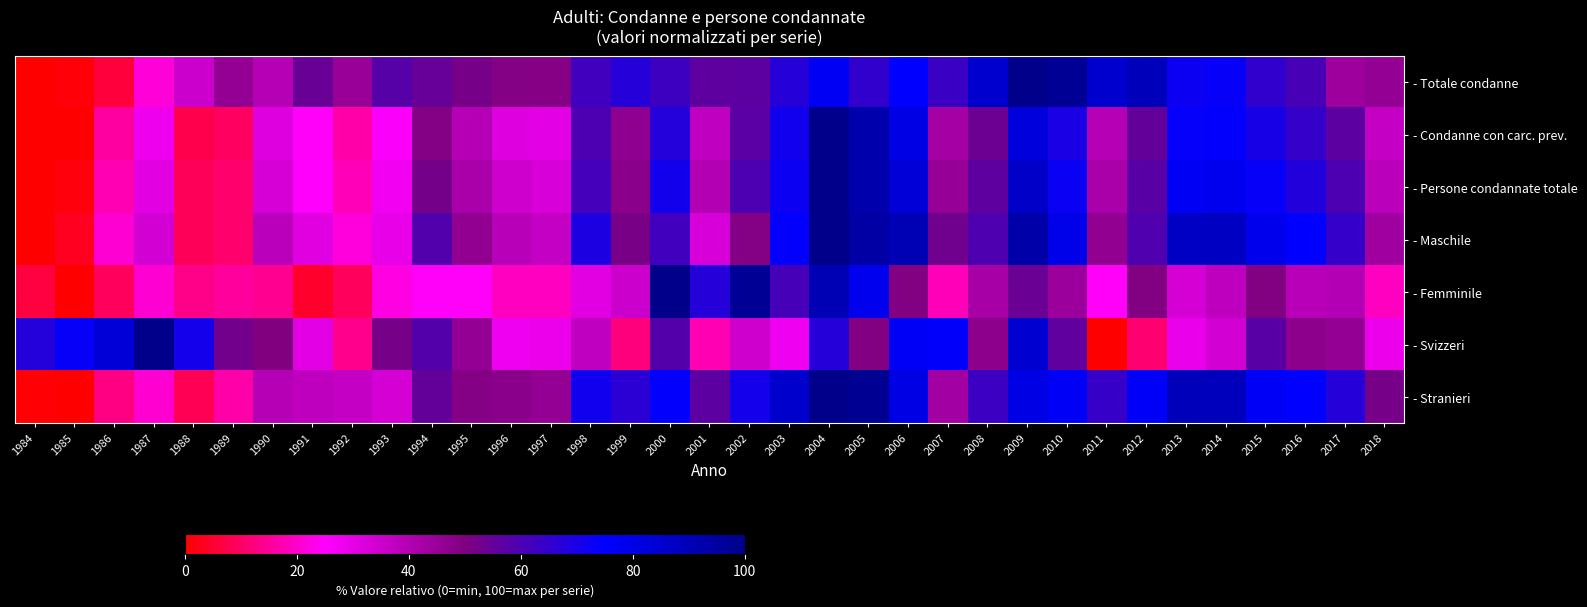

How many data points does each series have?

35